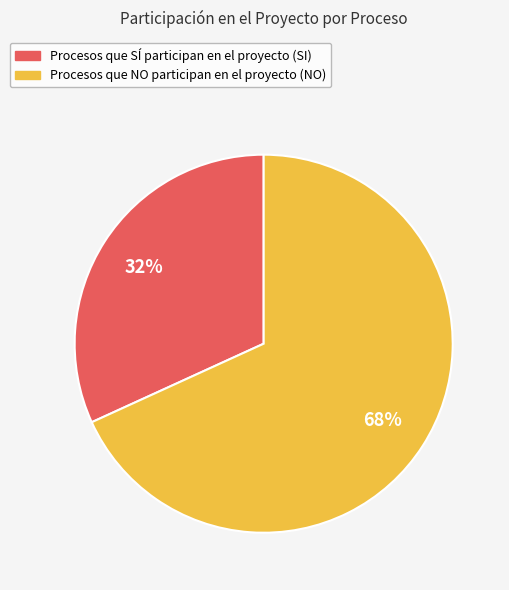

Is there a majority slice in this chart?

Yes